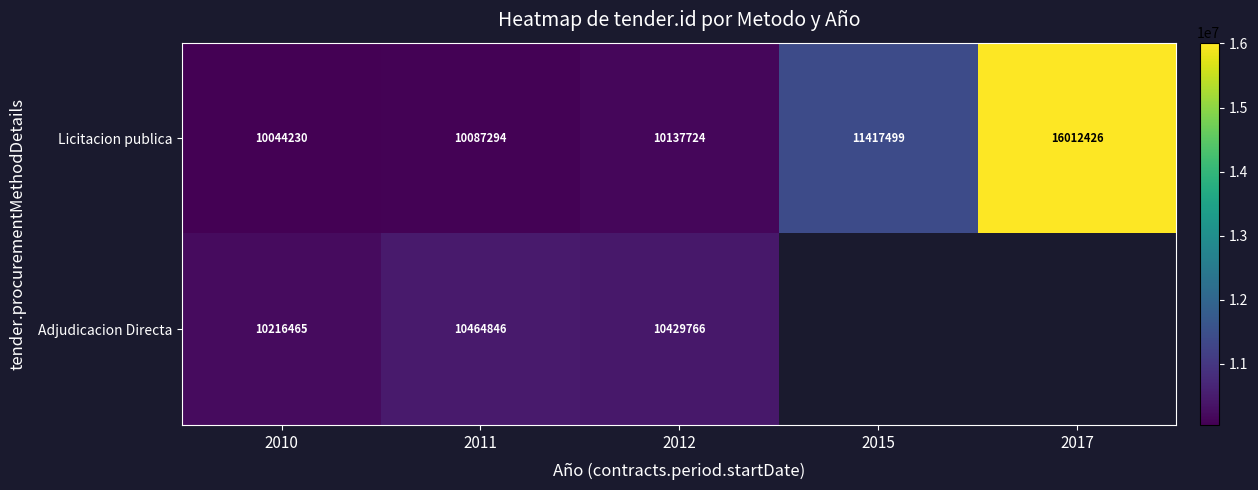

Is the value of Adjudicacion Directa at 2012 greater than the value of Licitacion publica at 2015?

No